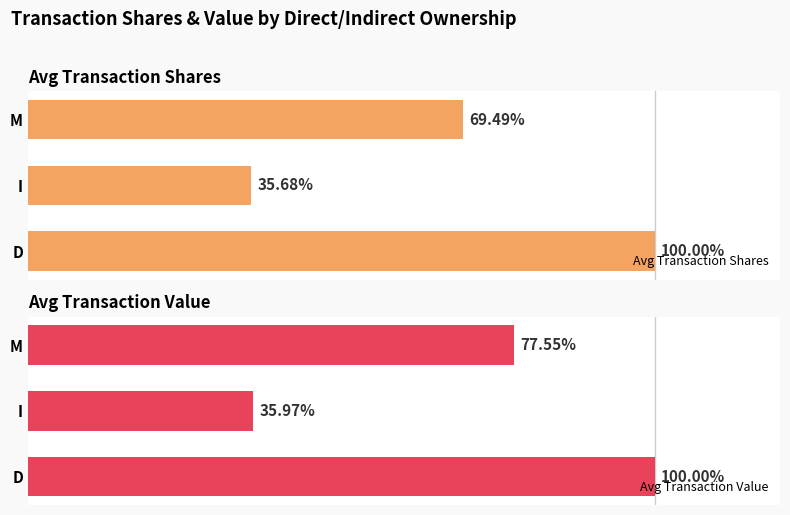

At which label does Avg Transaction Shares reach its minimum?

I